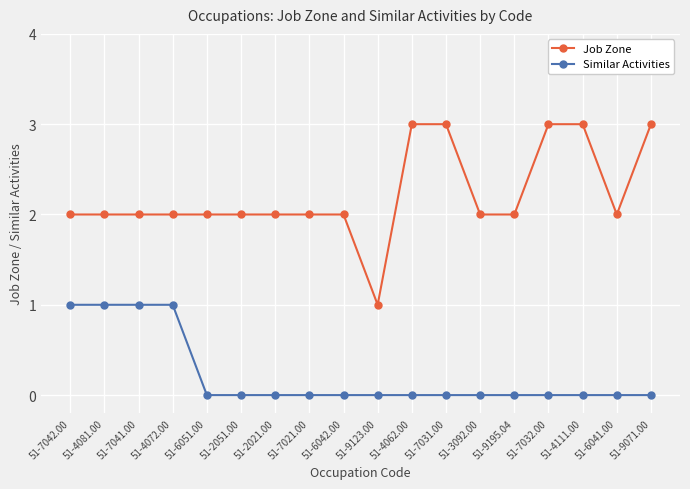

What is the label of the 14th point from the left?

51-9195.04